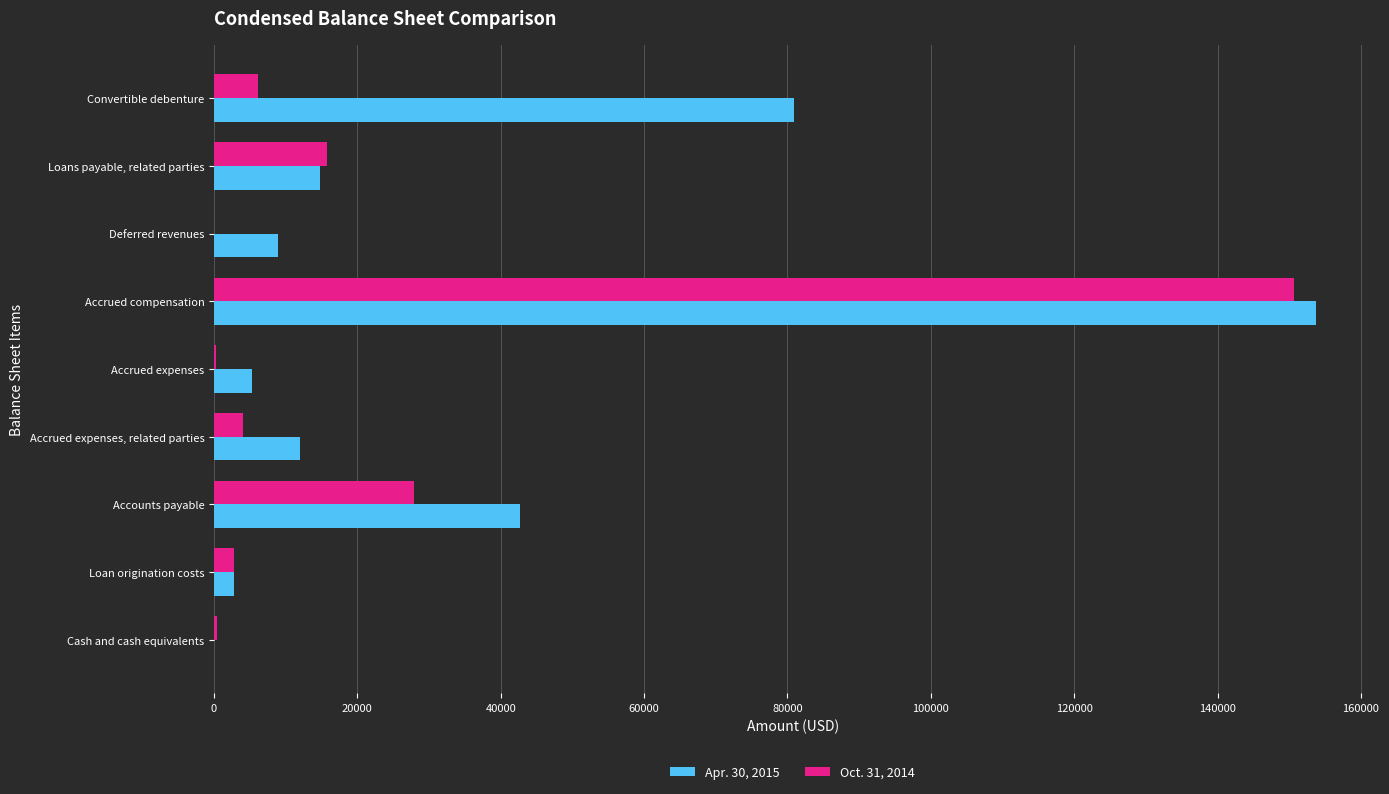

At which category is the sum across all series the highest?

Accrued compensation